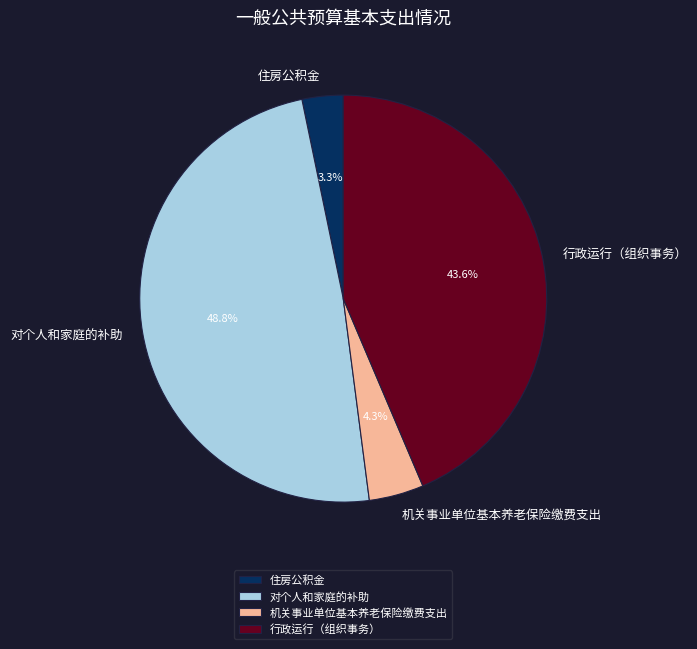

Combined, what portion of the pie is 对个人和家庭的补助 and 机关事业单位基本养老保险缴费支出?

53.1%